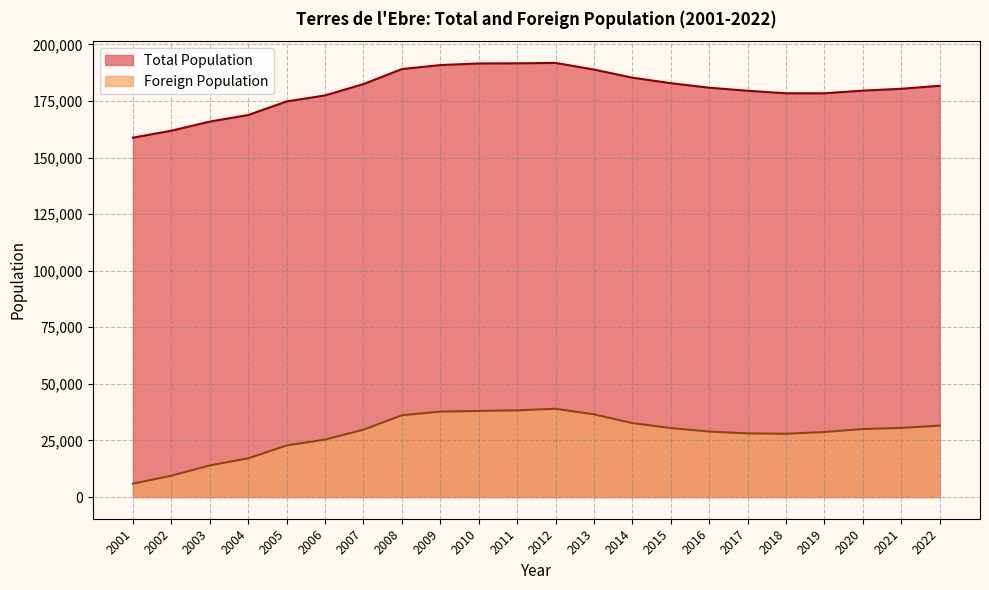

Does the chart display data point markers on the line(s)?

No